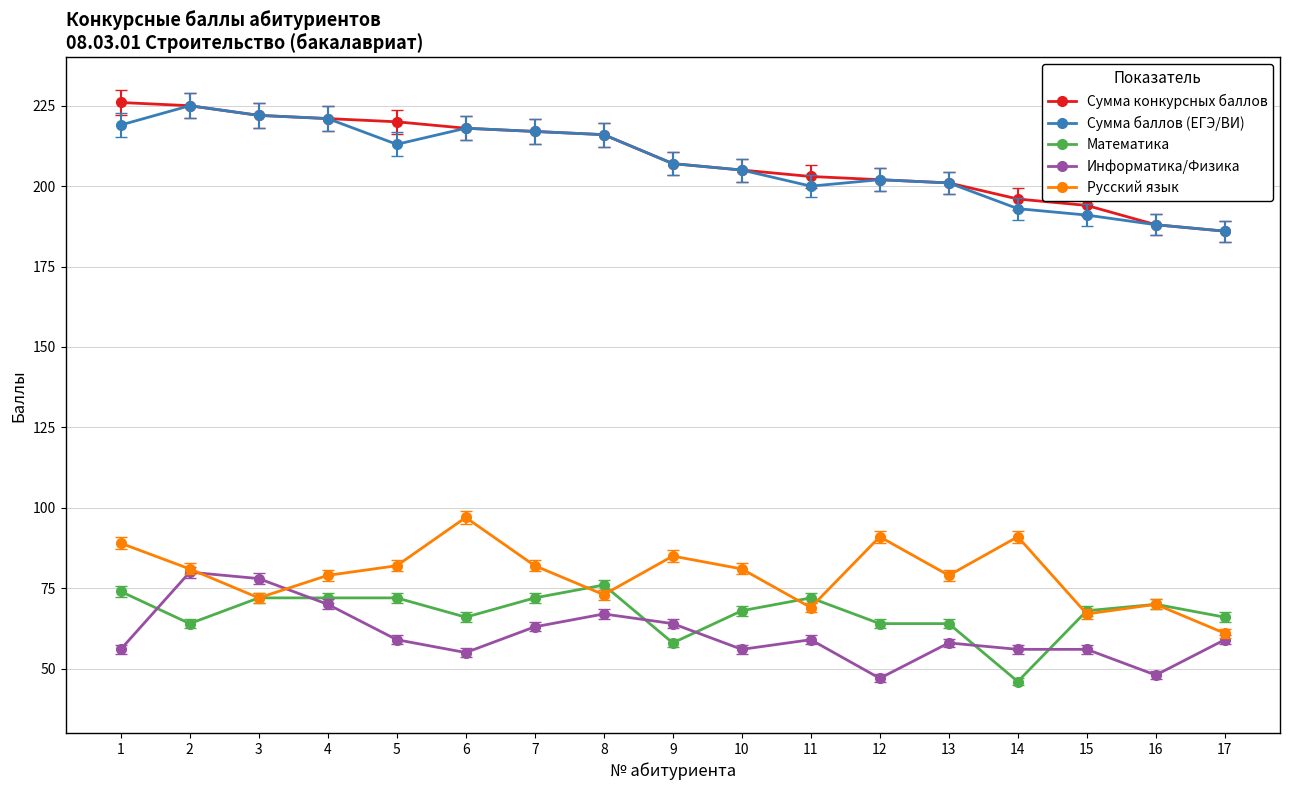

Reading left to right, transcribe all the data shown in this chart.

Сумма конкурсных баллов: 1=226	2=225	3=222	4=221	5=220	6=218	7=217	8=216	9=207	10=205	11=203	12=202	13=201	14=196	15=194	16=188	17=186
Сумма баллов (ЕГЭ/ВИ): 1=219	2=225	3=222	4=221	5=213	6=218	7=217	8=216	9=207	10=205	11=200	12=202	13=201	14=193	15=191	16=188	17=186
Математика: 1=74	2=64	3=72	4=72	5=72	6=66	7=72	8=76	9=58	10=68	11=72	12=64	13=64	14=46	15=68	16=70	17=66
Информатика/Физика: 1=56	2=80	3=78	4=70	5=59	6=55	7=63	8=67	9=64	10=56	11=59	12=47	13=58	14=56	15=56	16=48	17=59
Русский язык: 1=89	2=81	3=72	4=79	5=82	6=97	7=82	8=73	9=85	10=81	11=69	12=91	13=79	14=91	15=67	16=70	17=61